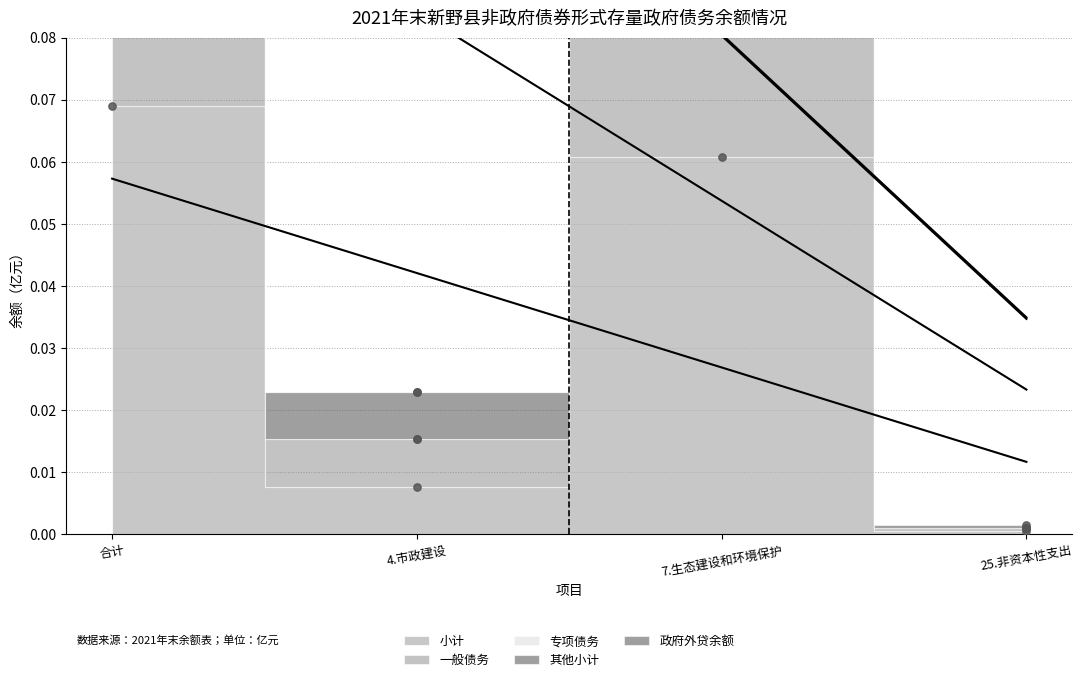

Which series reaches the maximum Y coordinate?

其他小计